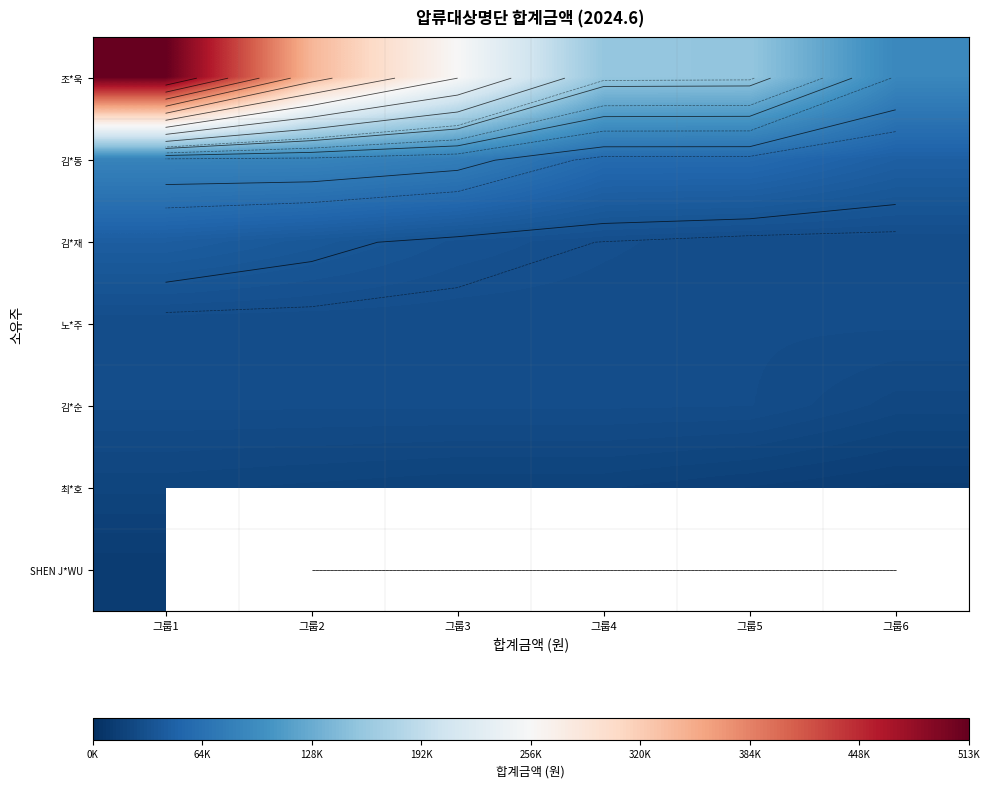

What is the difference between the 김*순 values at 그룹6 and 그룹1?

5400.0